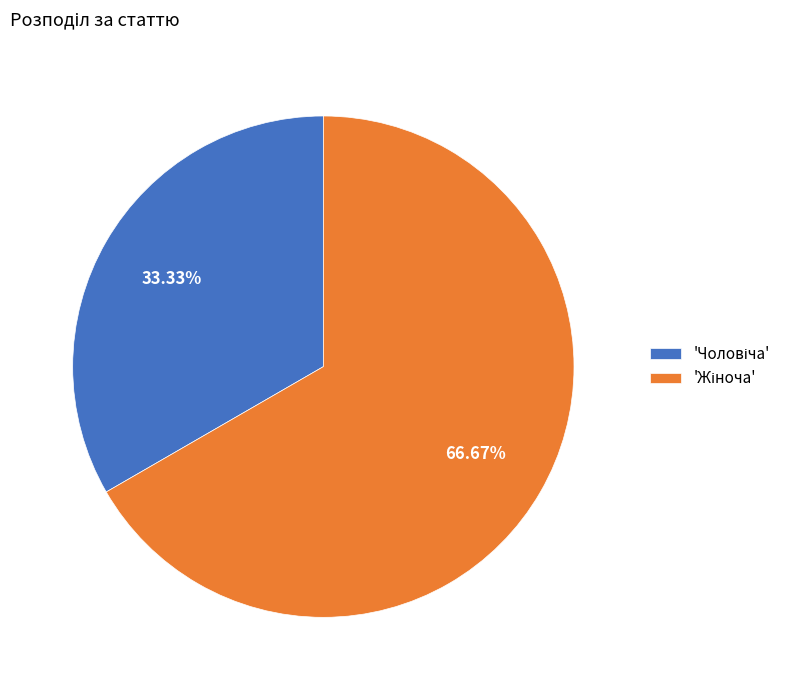

Is there a majority slice in this chart?

Yes